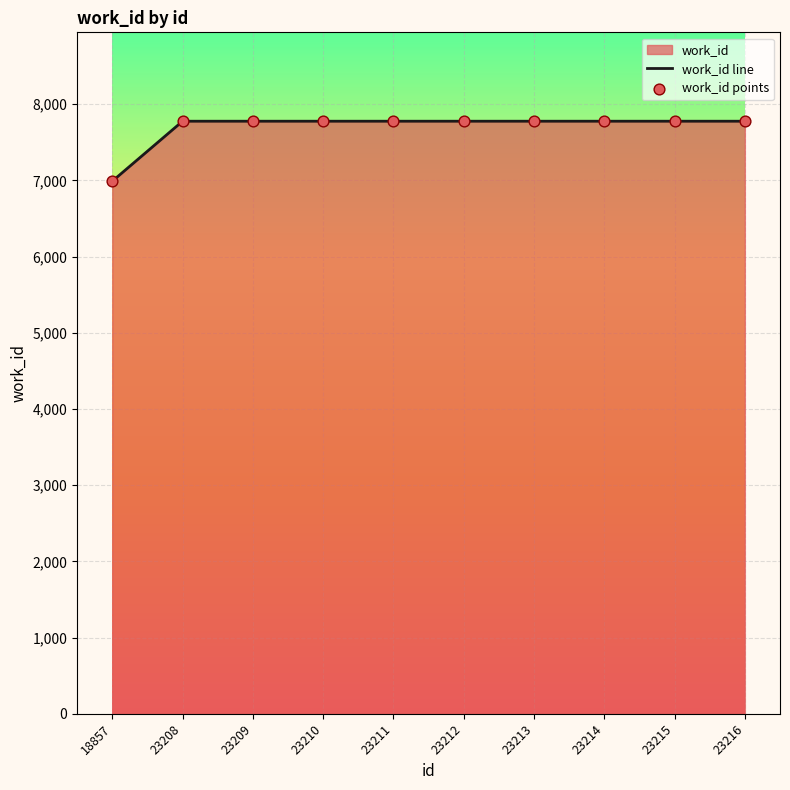

Which series reaches the minimum Y coordinate?

work_id line